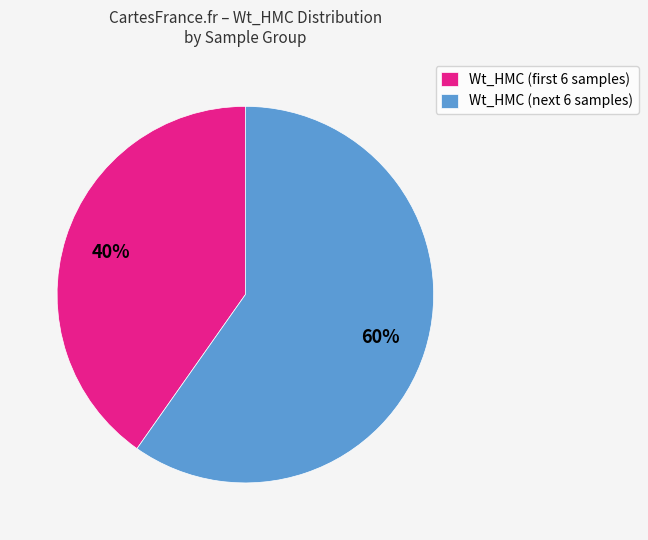

Which category has the smallest portion of the pie?

Wt_HMC (first 6 samples)